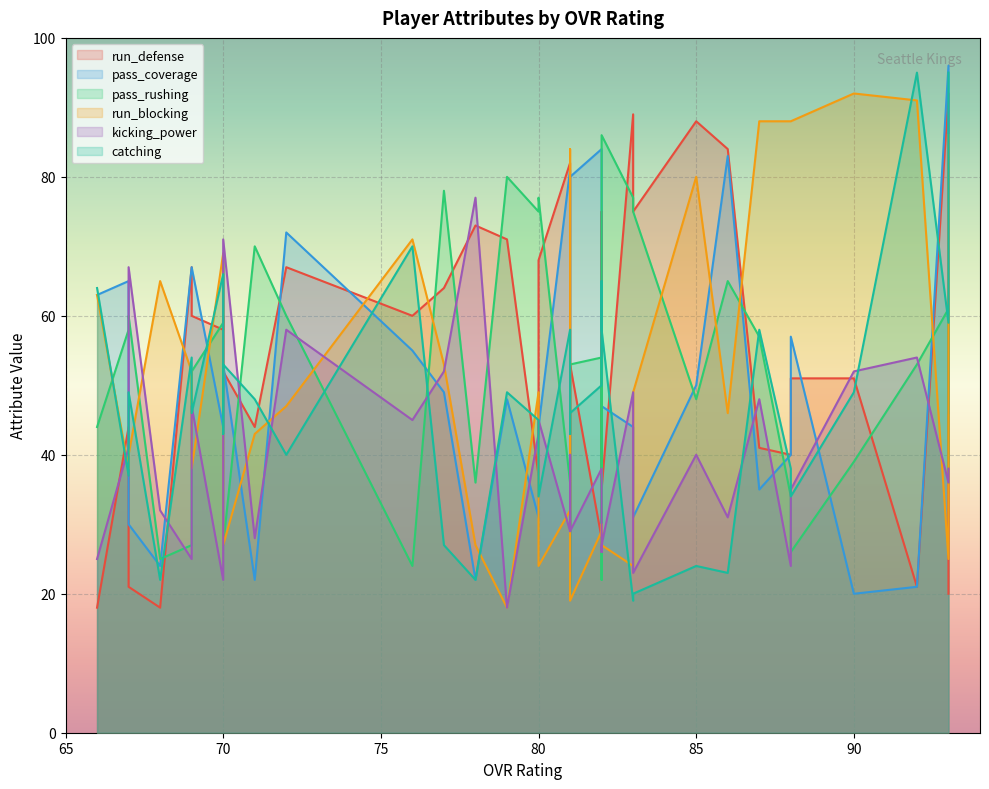

After their last crossing, which series has the higher values: kicking_power or pass_rushing?

pass_rushing